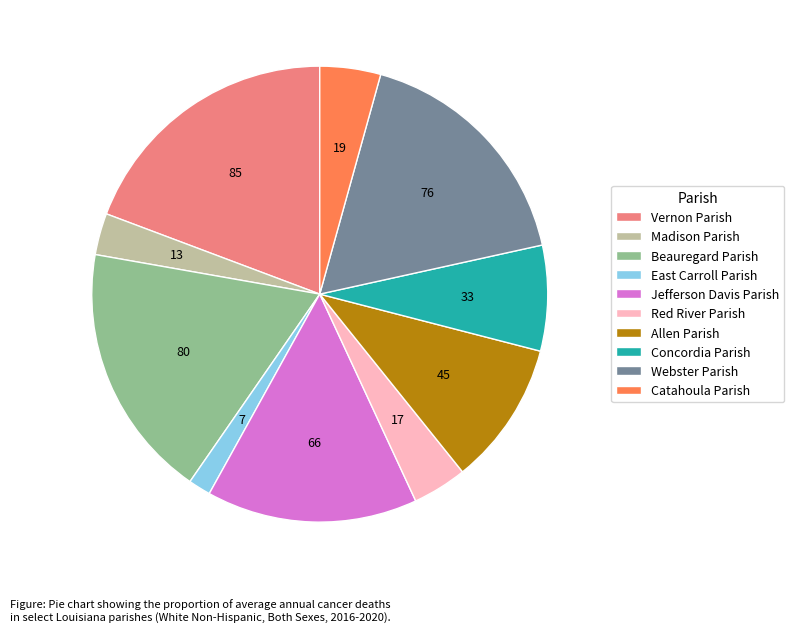

True or false: Webster Parish accounts for 25% of the total.

False